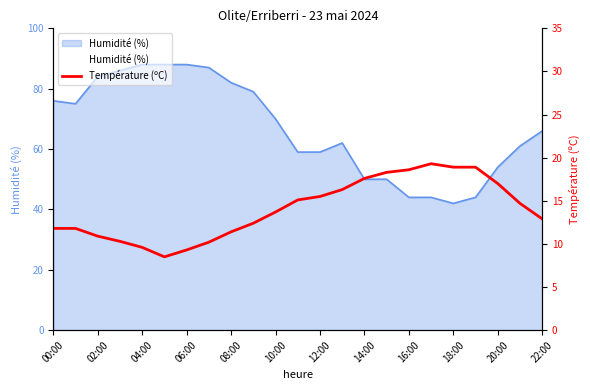

The Humidité (%) series shows 29 at 22:00. True or false?

False